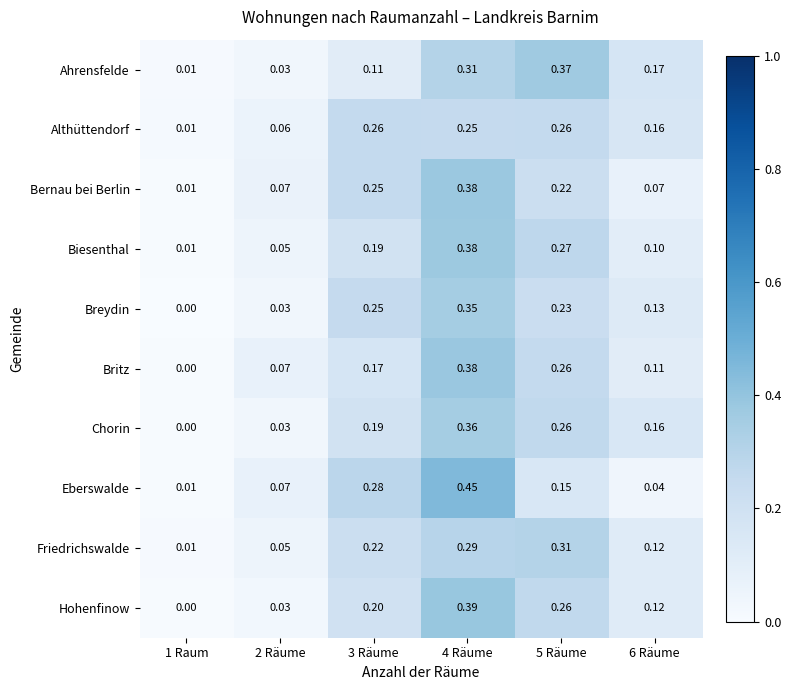

Is the value of Breydin at 1 Raum greater than the value of Ahrensfelde at 1 Raum?

No